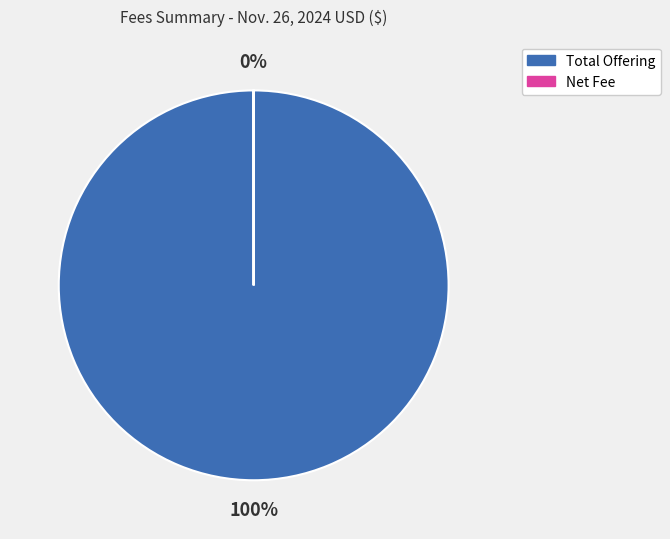

Is it true that Total Offering is 100% of the pie?

True